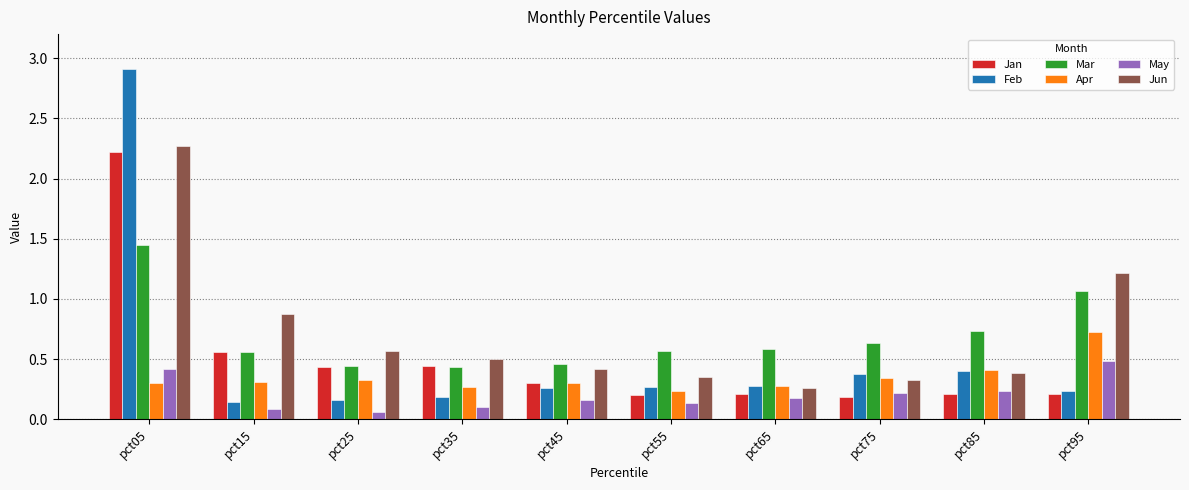

Count the May values in the range 0 to 1.

10